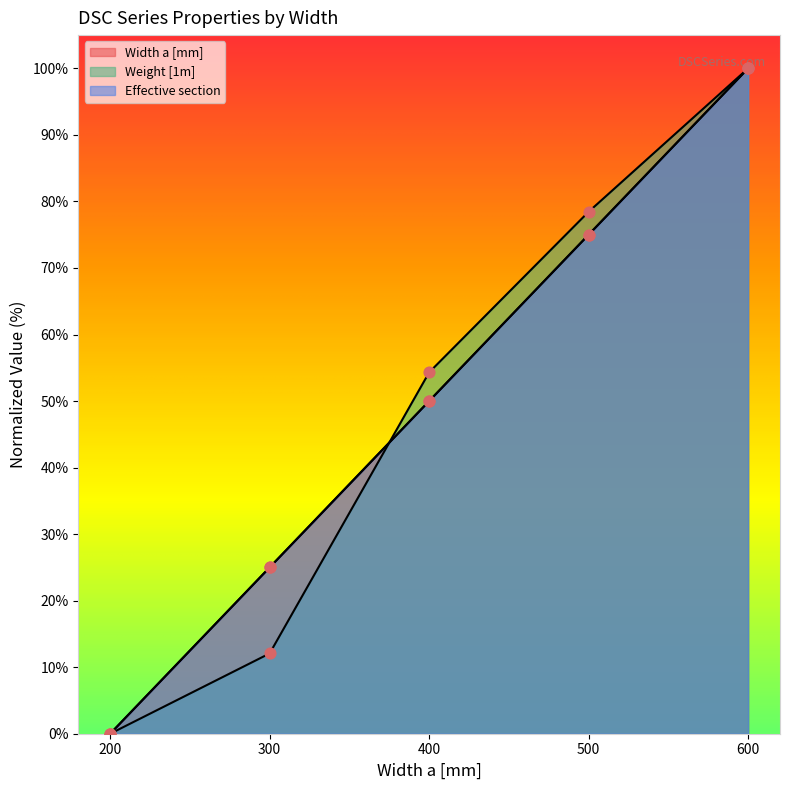

Is the value of Effective section at 500 greater than the value of Weight [1m] at 600?

No